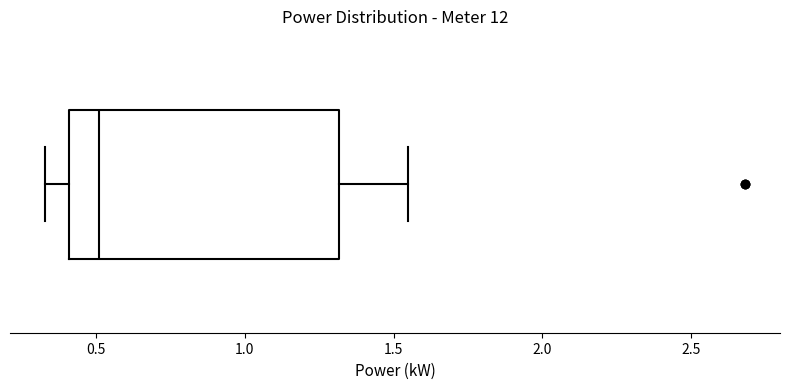

Read this box plot against the x-axis: the position of the median line, the range covered by the box, and the ends of both whiskers. The values are not printed on the chart, so give them approximately, as read against the axis.

median 0.50, box 0.40 to 1.30, whiskers 0.35 to 1.55